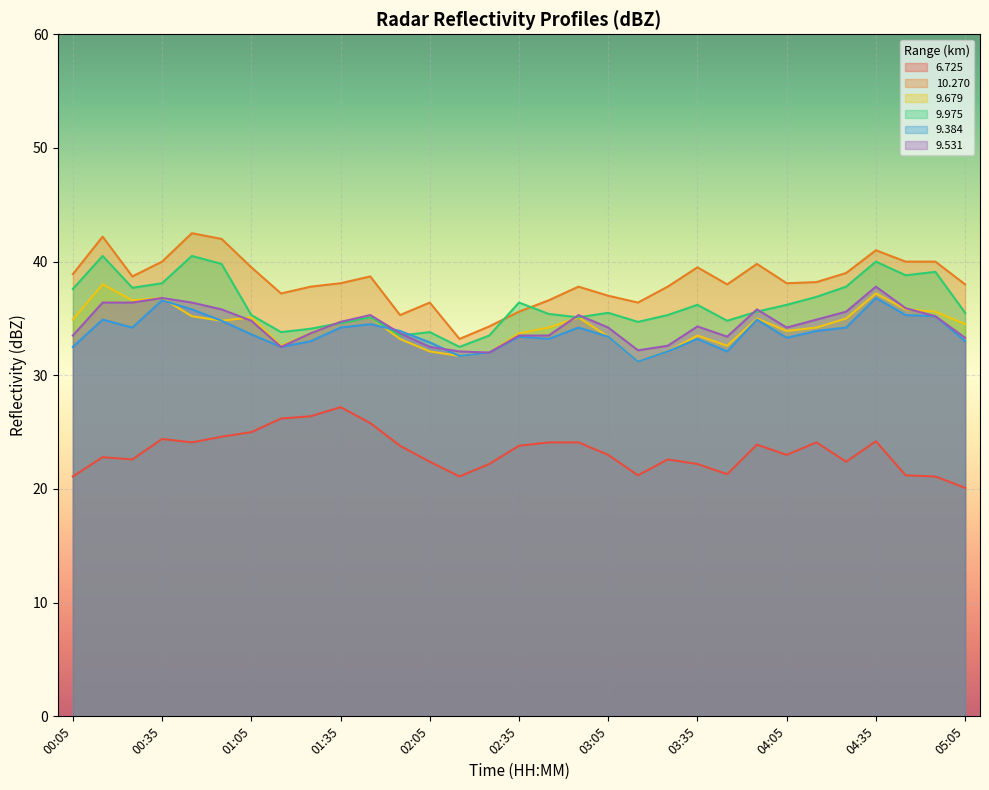

What is the difference between the maximum and minimum values in the 9.531 series?

5.8